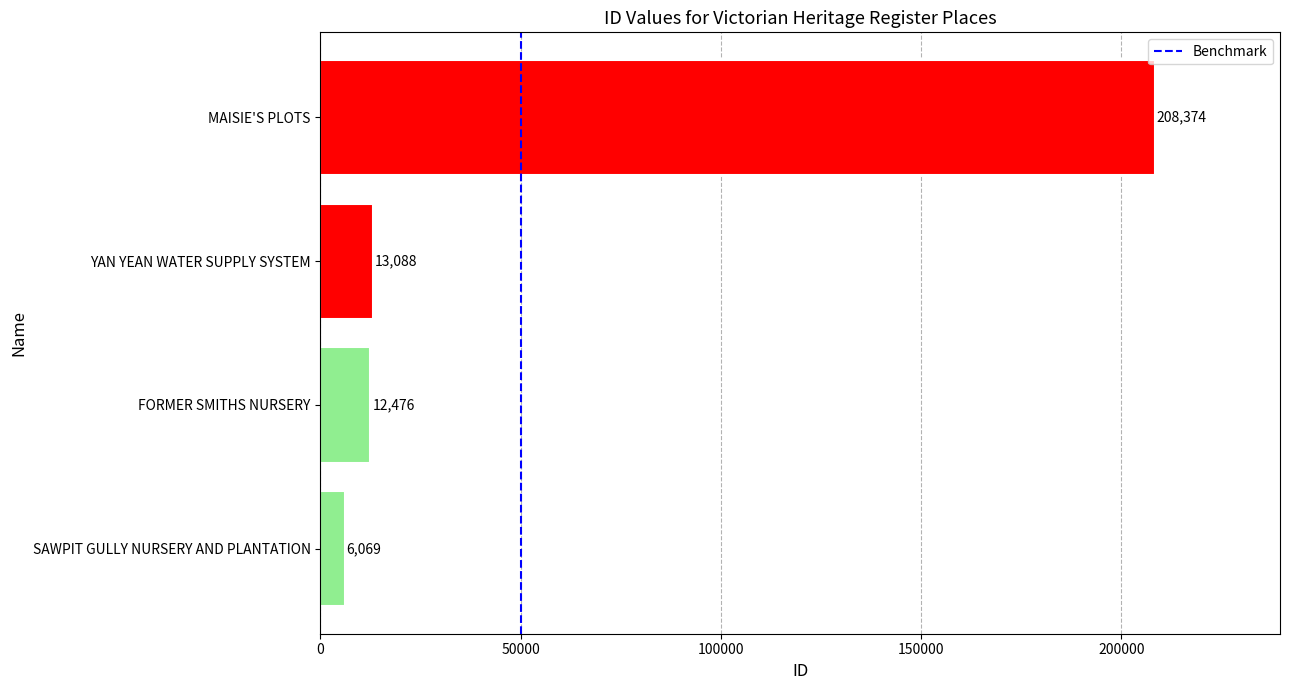

Is it true that the value at MAISIE'S PLOTS is 300243?

False